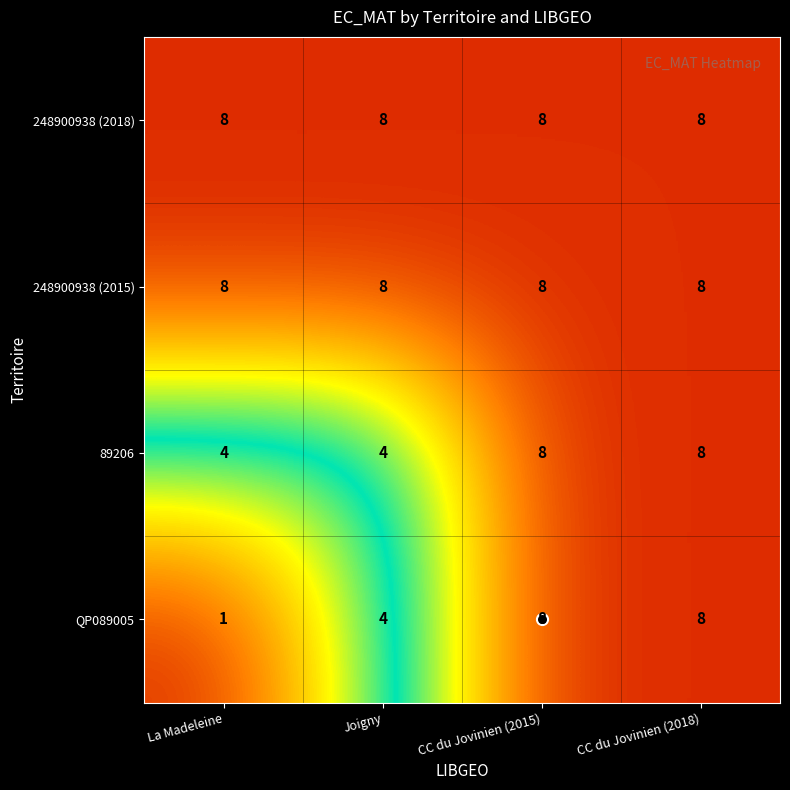

The 248900938 (2018) series shows 4 at La Madeleine. True or false?

False